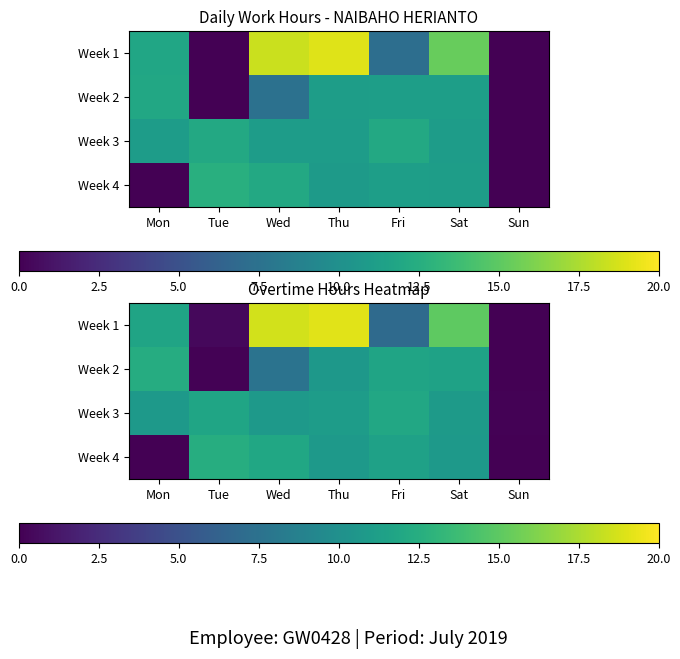

At which category is the sum across all series the highest?

Thu